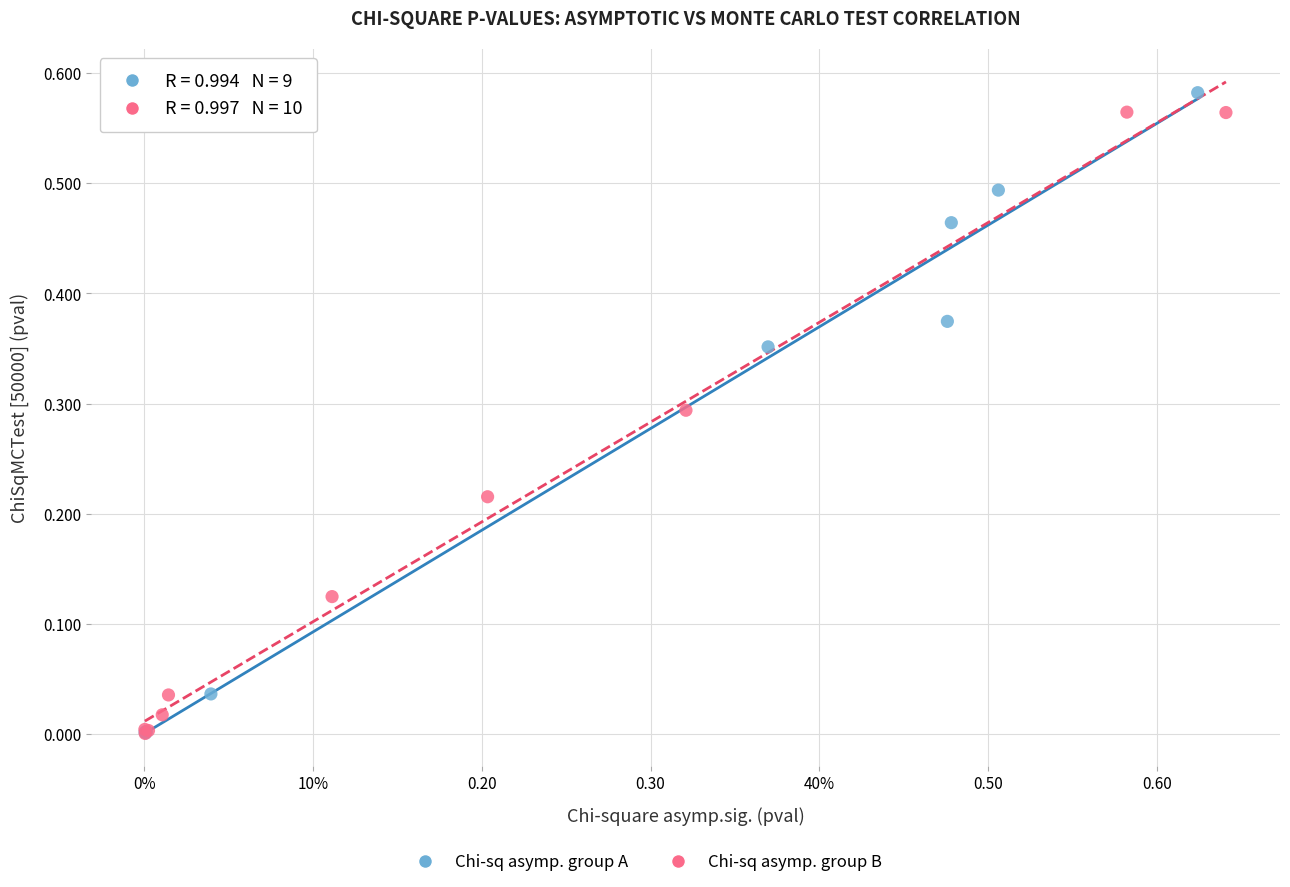

Which series contains the highest Y value?

Chi-sq asymp. group A